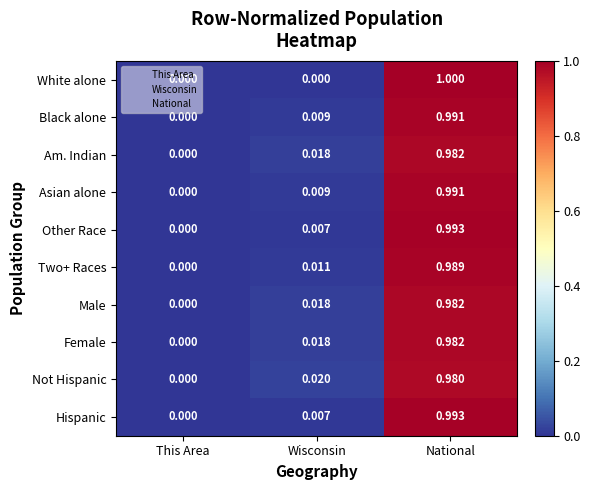

Rank the categories by Hispanic value from highest to lowest.

National, Wisconsin, This Area